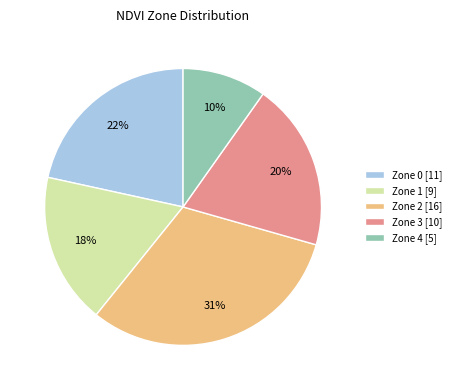

To the nearest percent, what is the average slice percentage?

20%